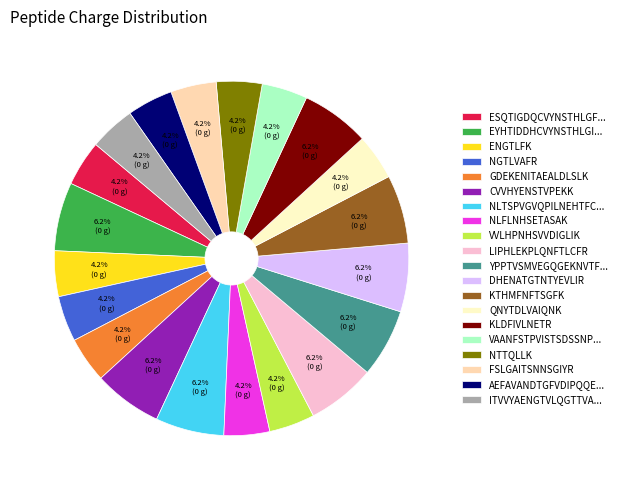

How many slices are in this pie chart?

20